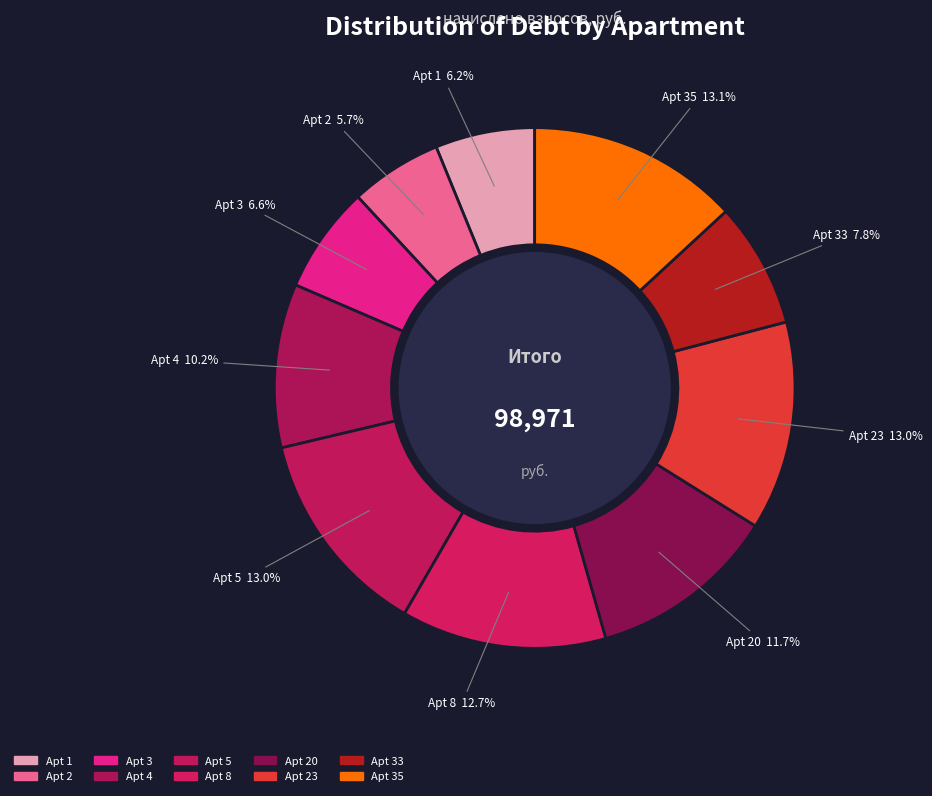

Does any single category account for the majority?

No